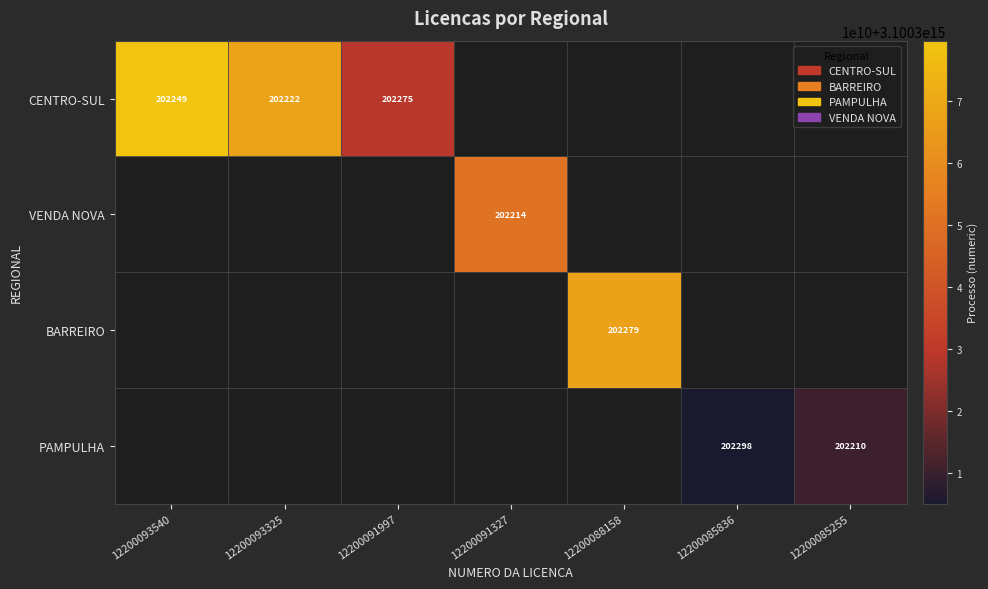

True or false: VENDA NOVA has a value of 273570 at 12200091327.

False